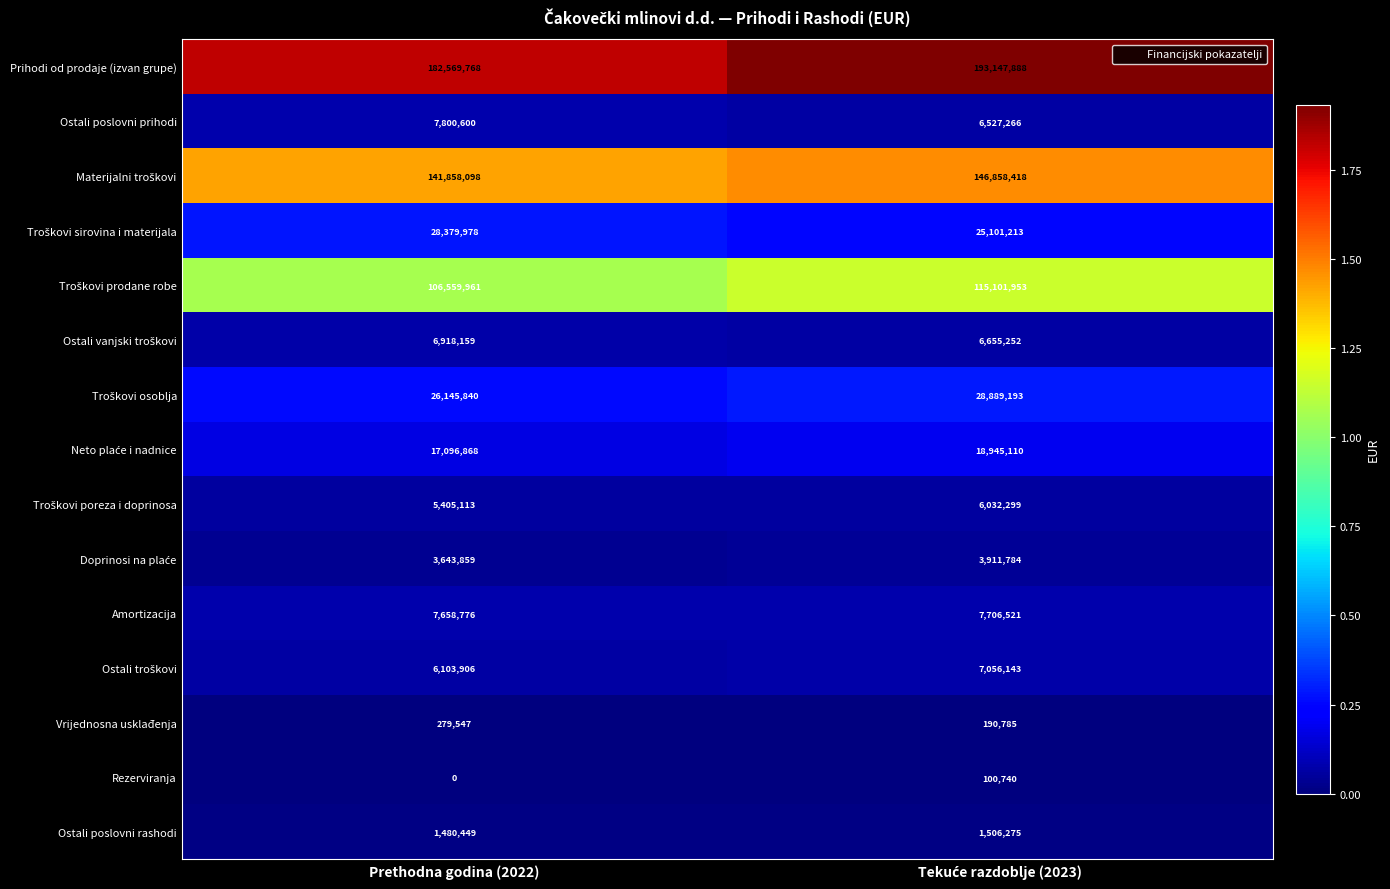

What is the difference between the maximum and minimum values in the Rezerviranja series?

100740